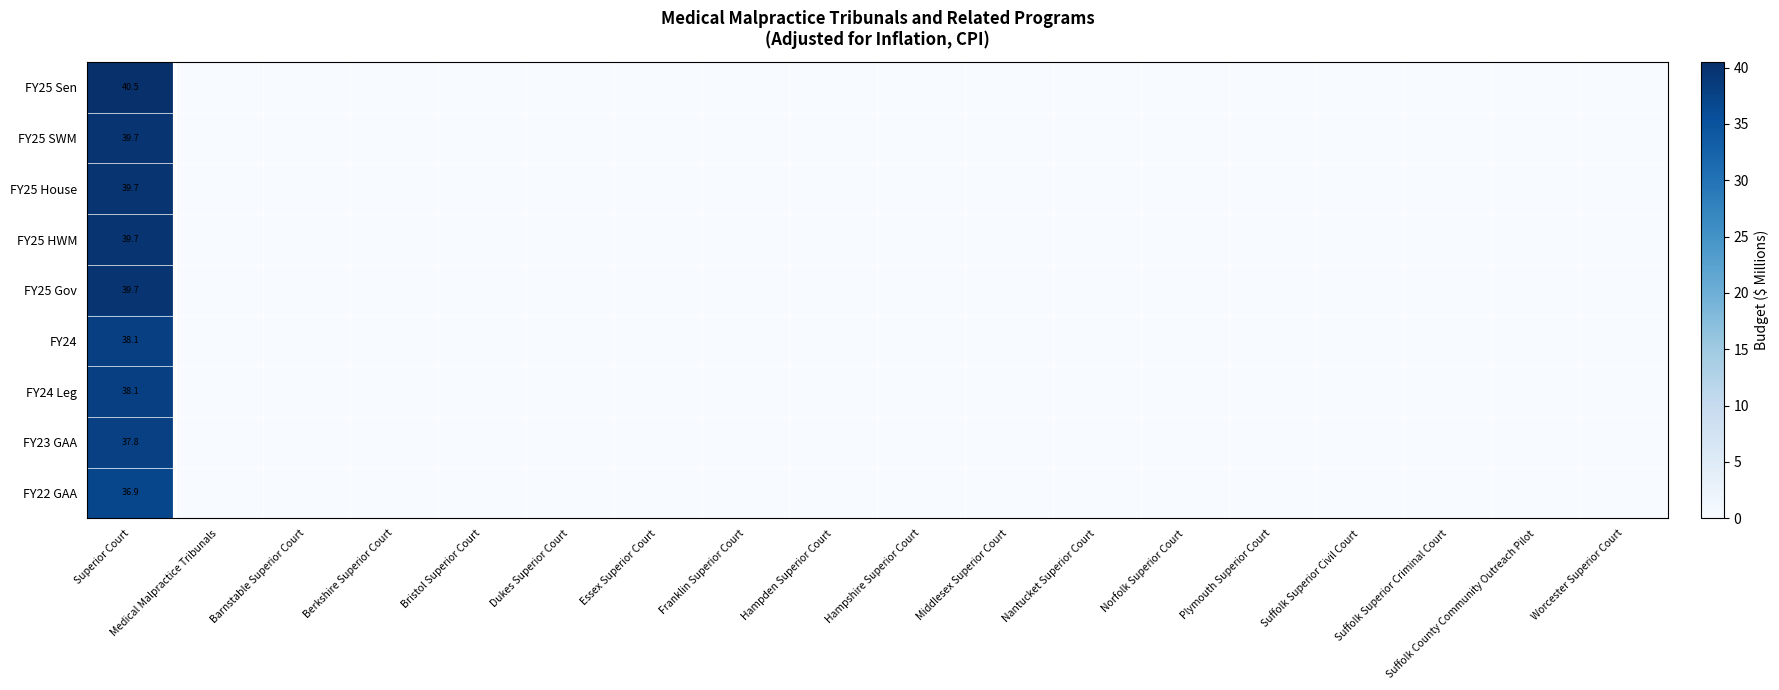

Count the number of data series in this chart.

9